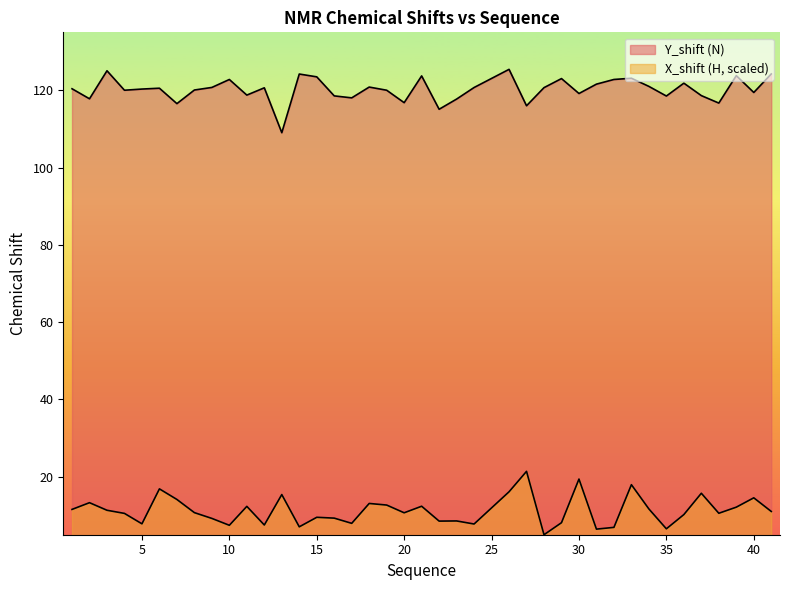

At which category does X_shift reach its first local peak?

2